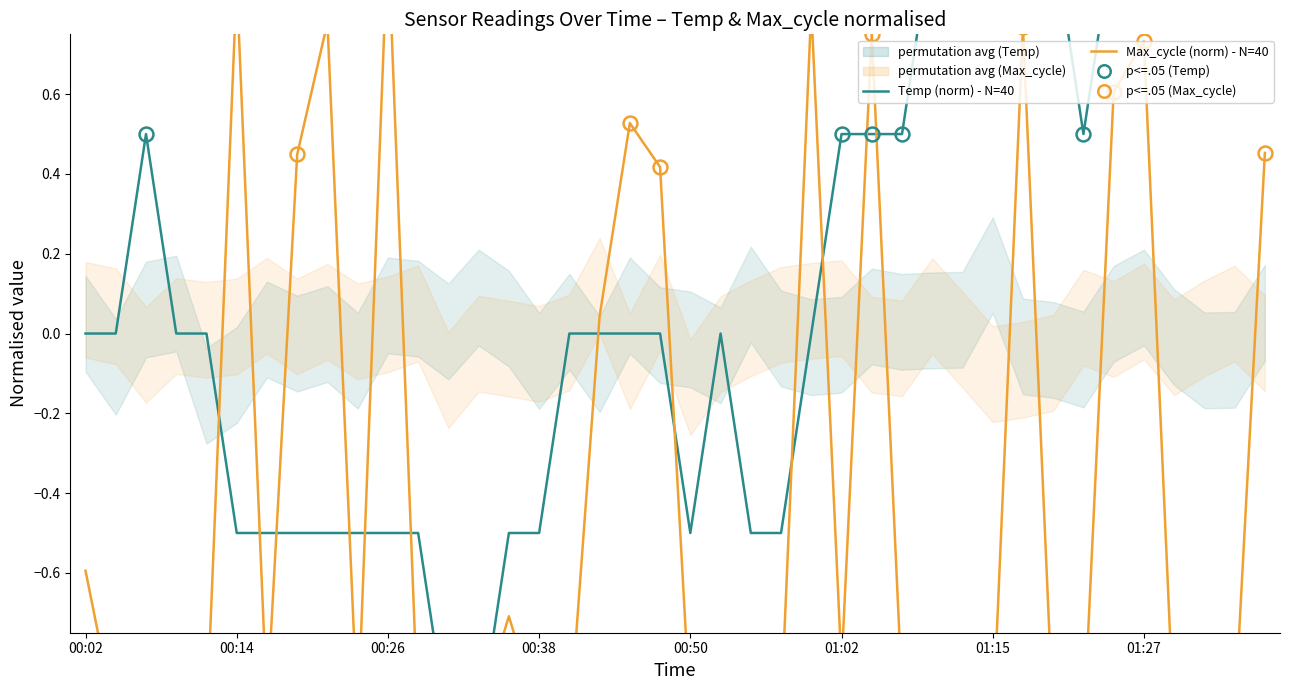

How many times do Temp (norm) - N=40 and Max_cycle (norm) - N=40 cross each other?

14